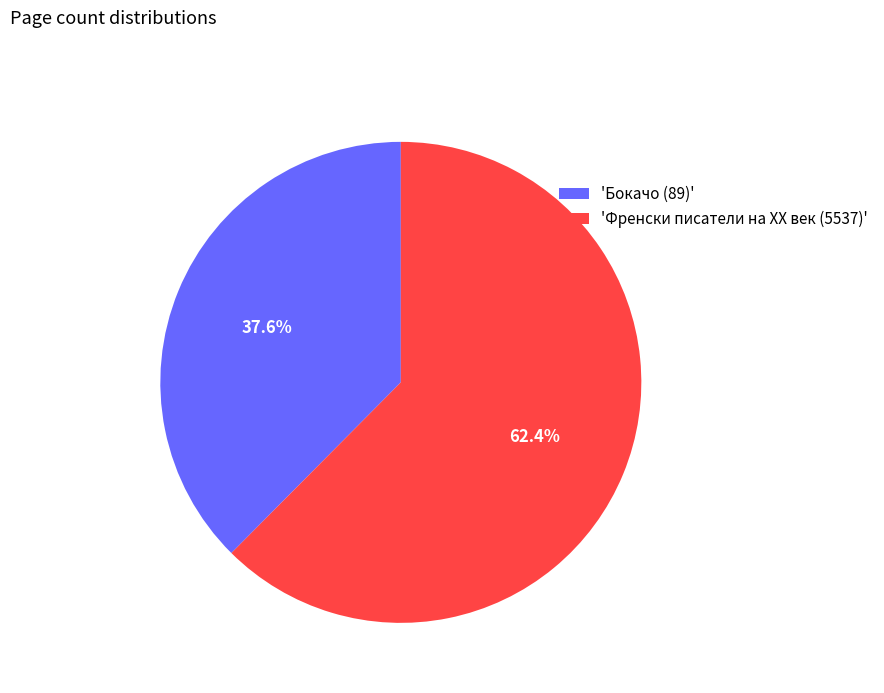

Which category has the biggest portion of the pie?

'Френски писатели на XX век (5537)'